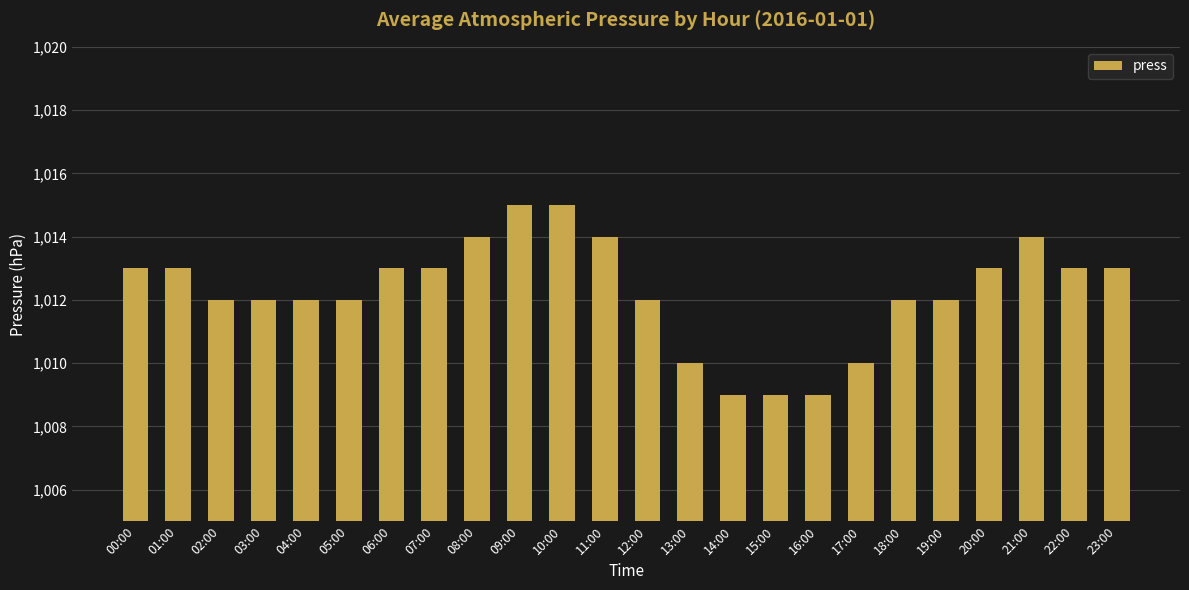

What is the smallest value displayed?

1009